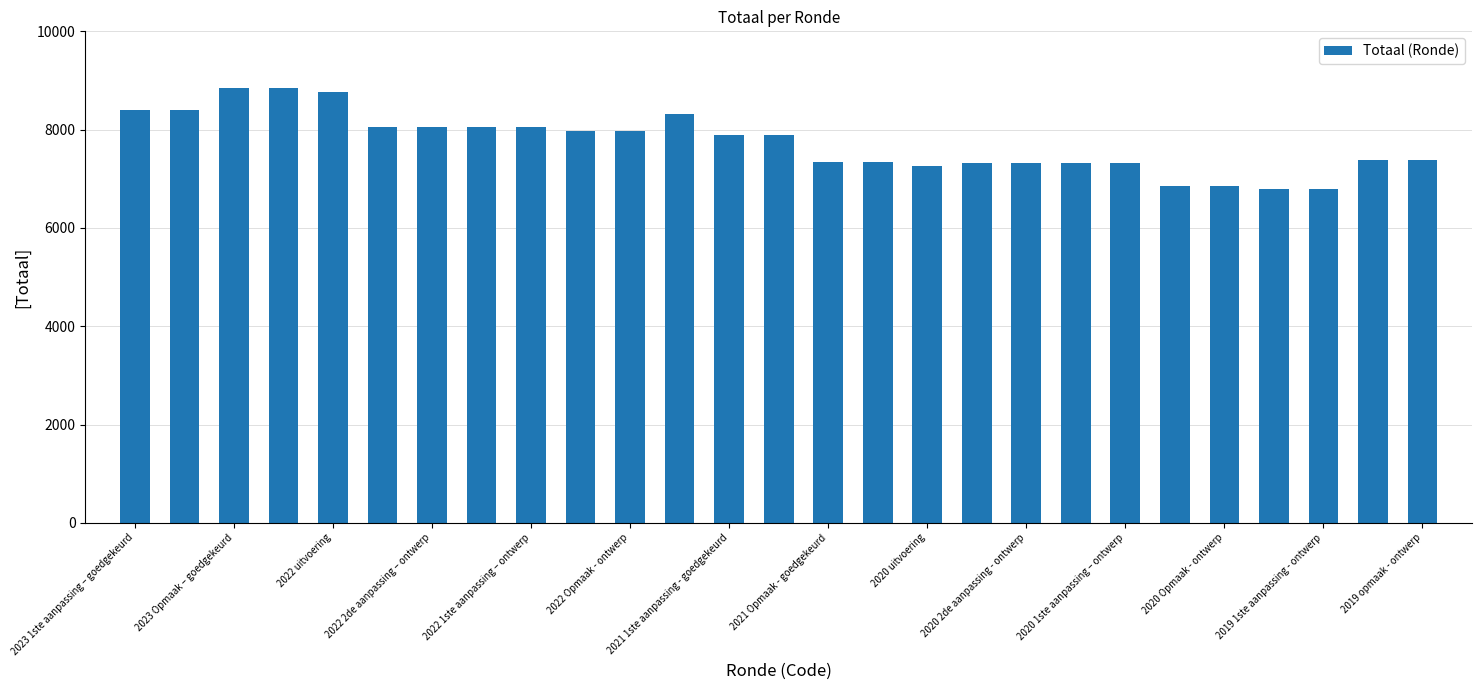

What is the value of the 7th bar from the left?

8047